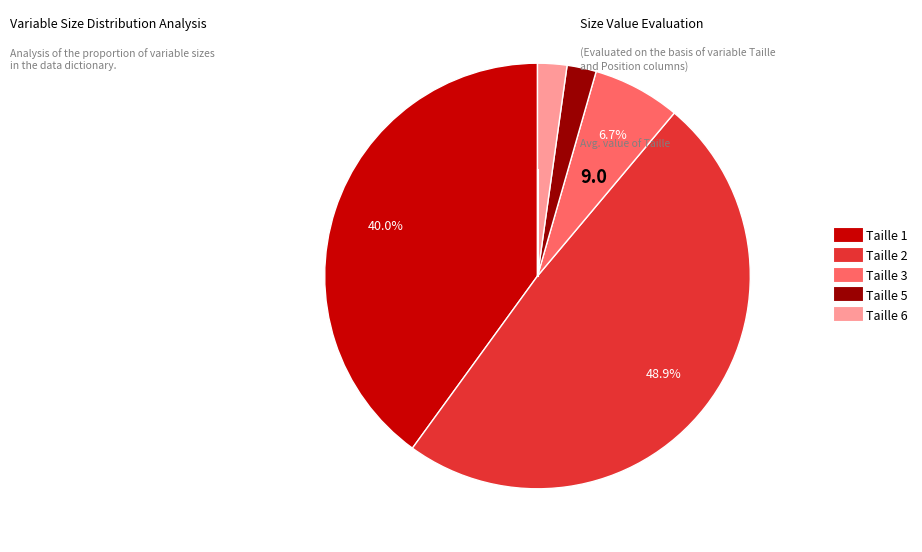

What percentage is the Taille 1 slice, to the nearest percent?

40%